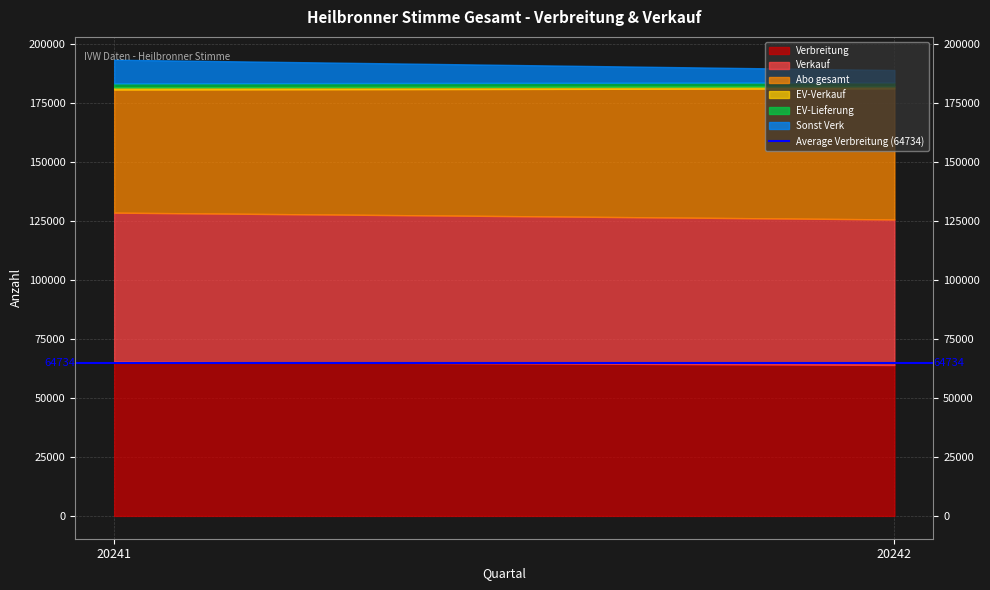

How many values in the Abo gesamt series are below 55568?

1